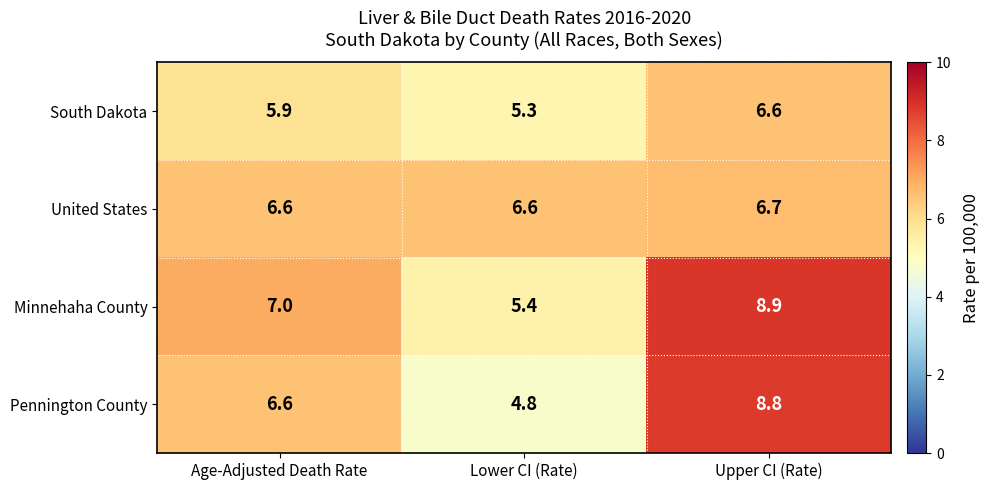

At Upper CI (Rate), list the series in order from largest to smallest.

Minnehaha County, Pennington County, United States, South Dakota